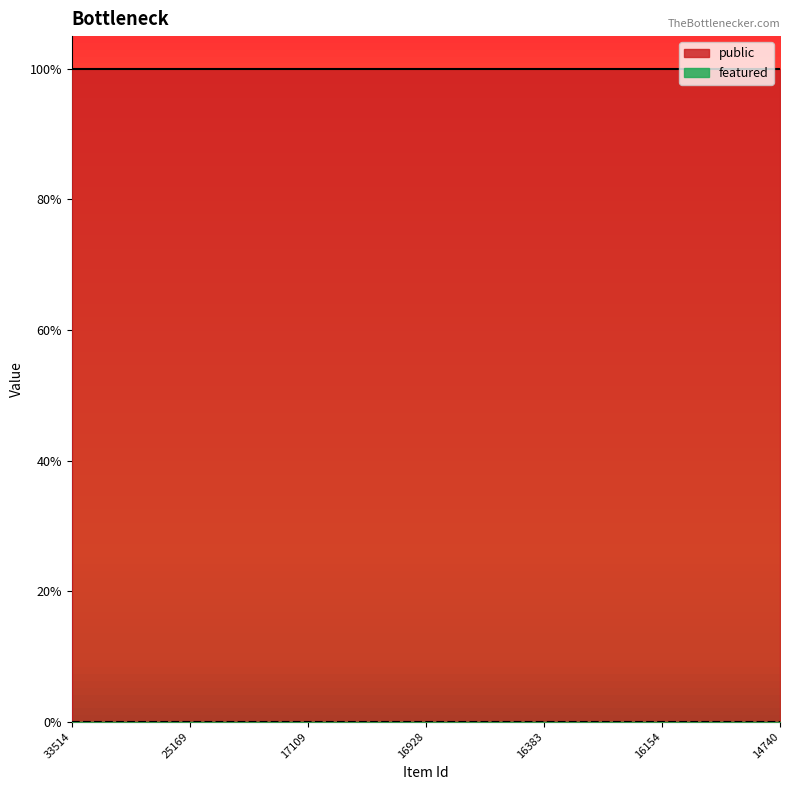

What is the greatest value displayed?

1